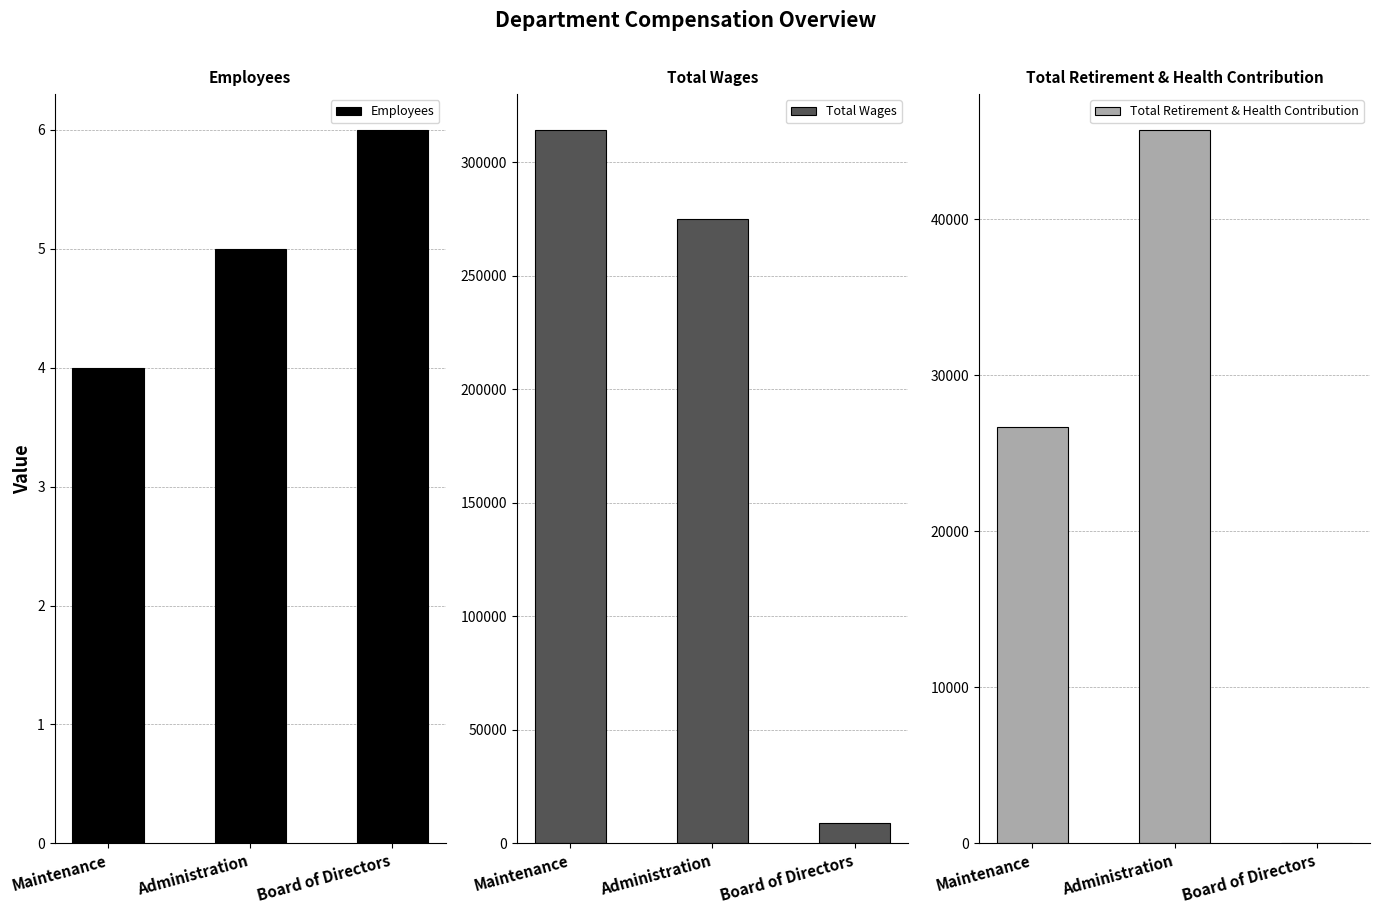

What is the label of the 1st bar from the left?

Maintenance